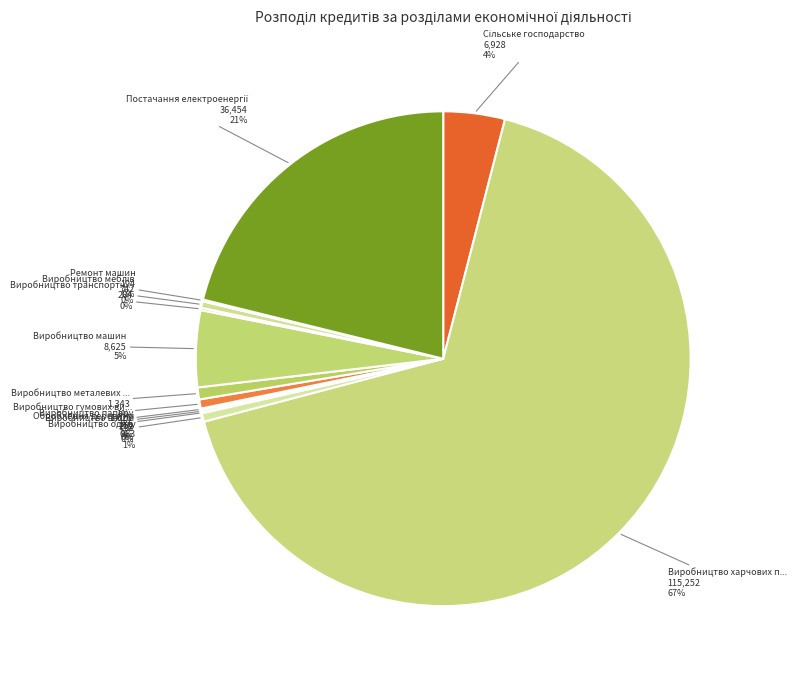

Which slice is the largest?

Виробництво харчових продуктів